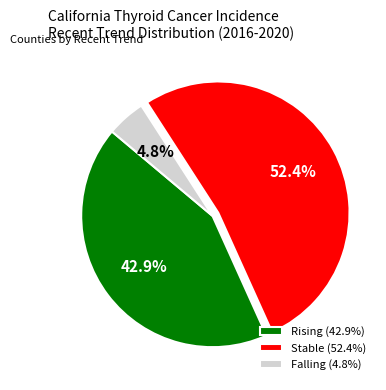

Between Rising (42.9%) and Falling (4.8%), which is larger?

Rising (42.9%)